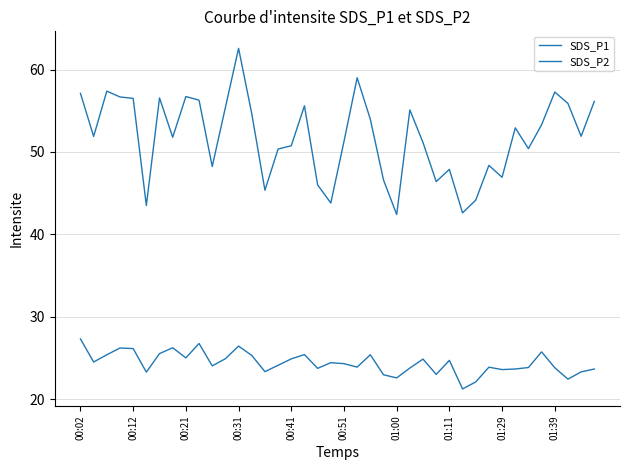

Does the chart display data point markers on the line(s)?

No